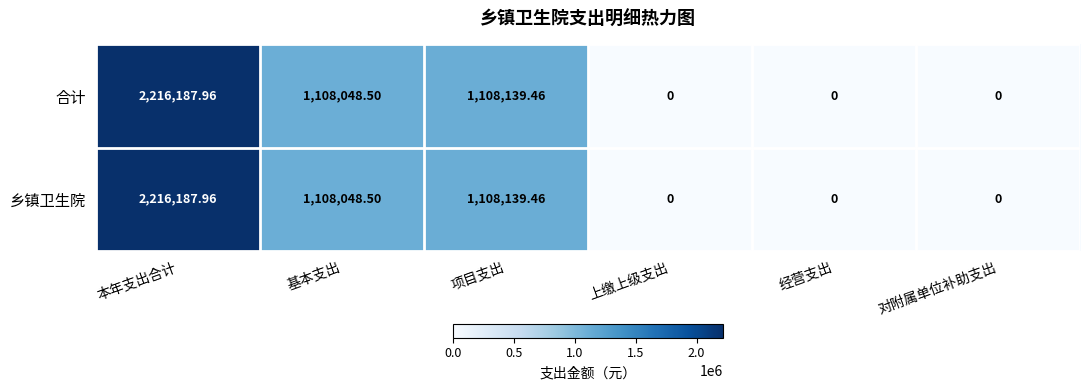

Count the number of data series in this chart.

2